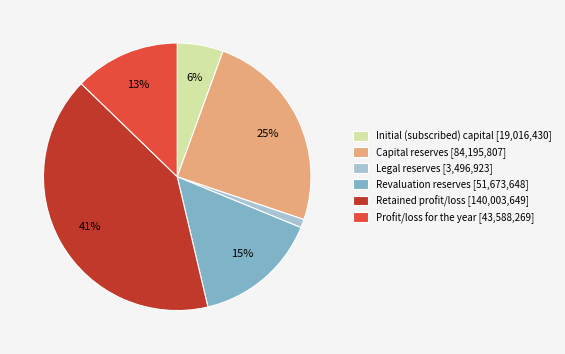

The Revaluation reserves slice represents 24% of the pie. True or false?

False